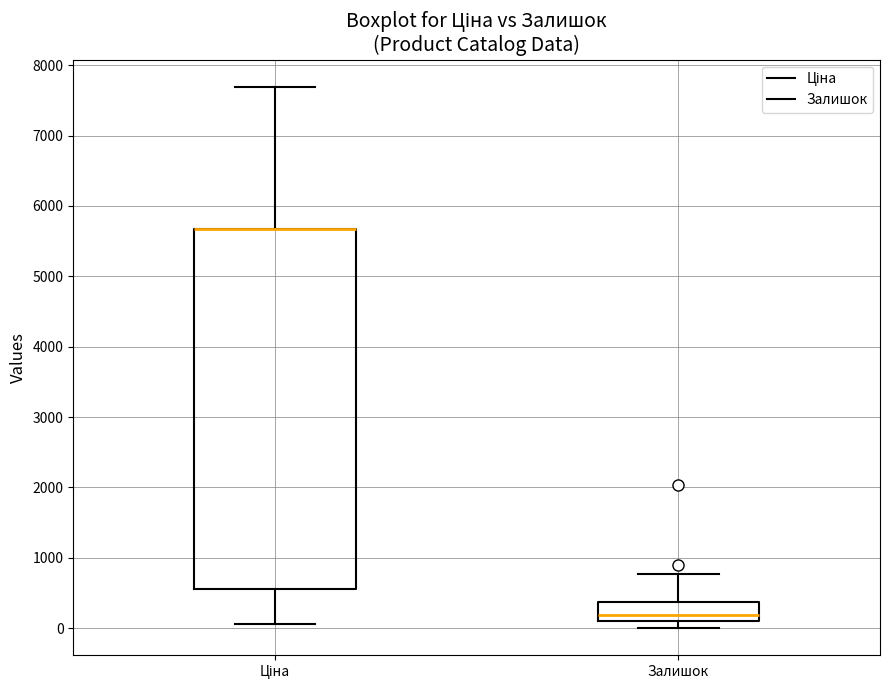

Reading left to right, transcribe this box plot: for each box, give where its median line is, the range the box spans, and where its two whiskers end, as read against the y-axis. The values are not printed on the chart, so give them approximately, as read against the axis.

Ціна: median 5700 (drawn on the box's upper edge), box 600 to 5700, whiskers 100 to 7700
Залишок: median 200, box 100 to 400, whiskers 0 to 800